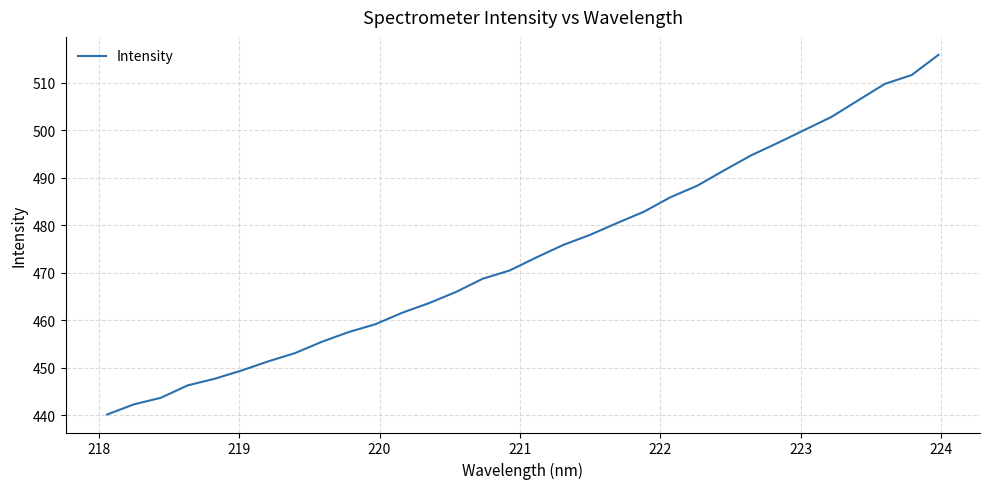

What is the minimum value shown in the chart?

440.1